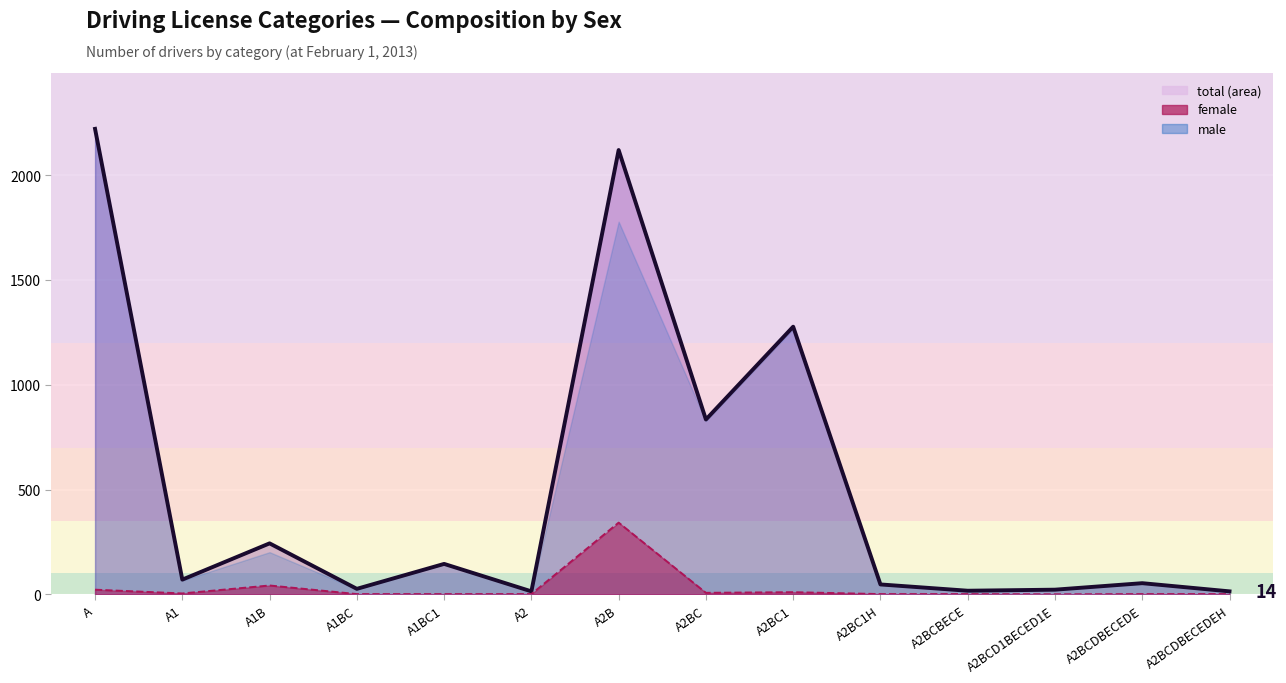

Read the total value at A1BC1.

145